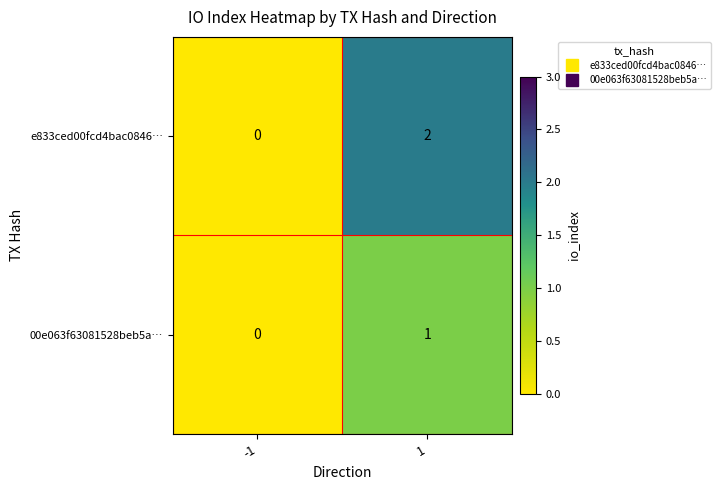

What is the greatest value displayed?

2